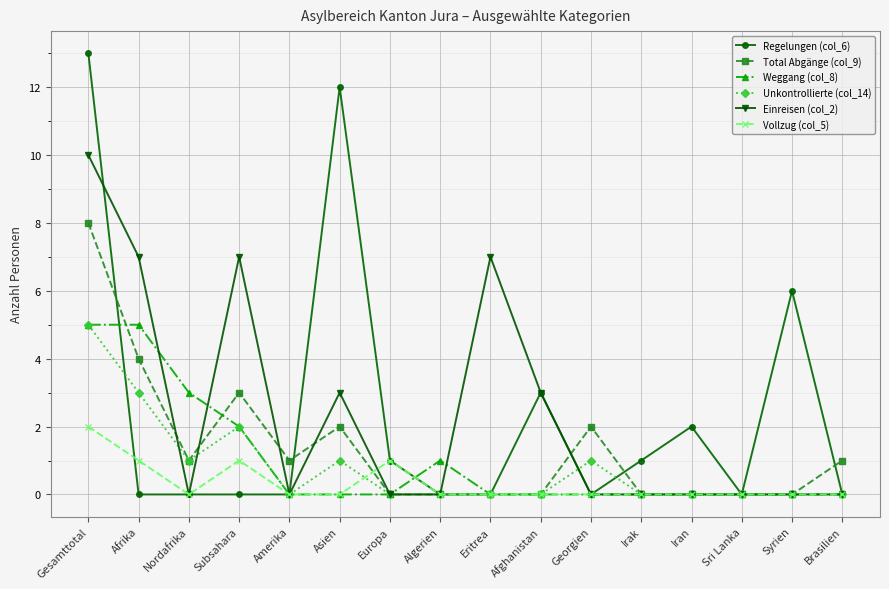

What is the difference between the highest and lowest values at Georgien?

2